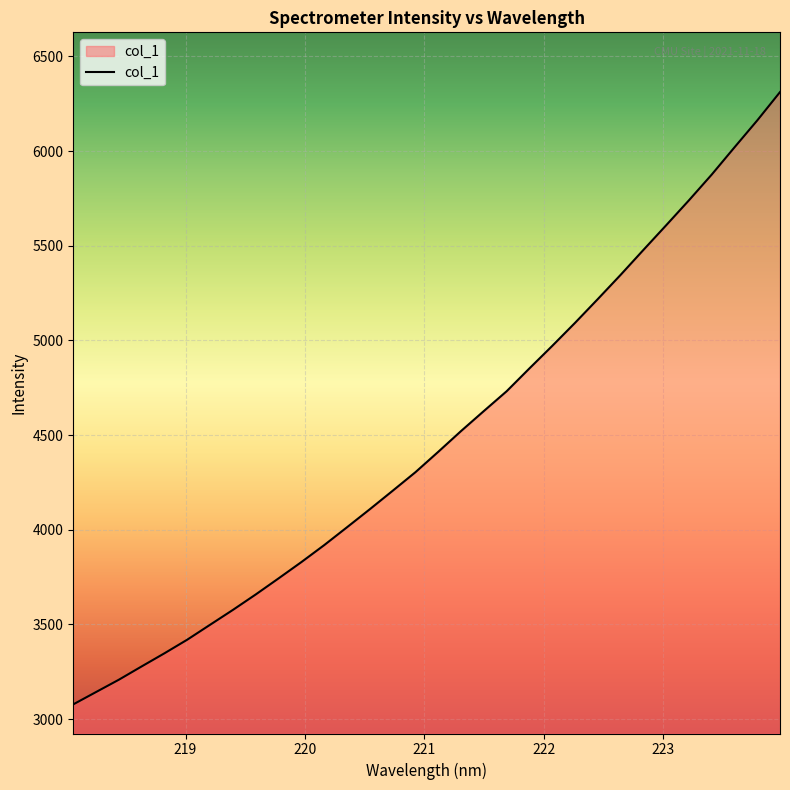

What is the minimum value shown in the chart?

3078.2